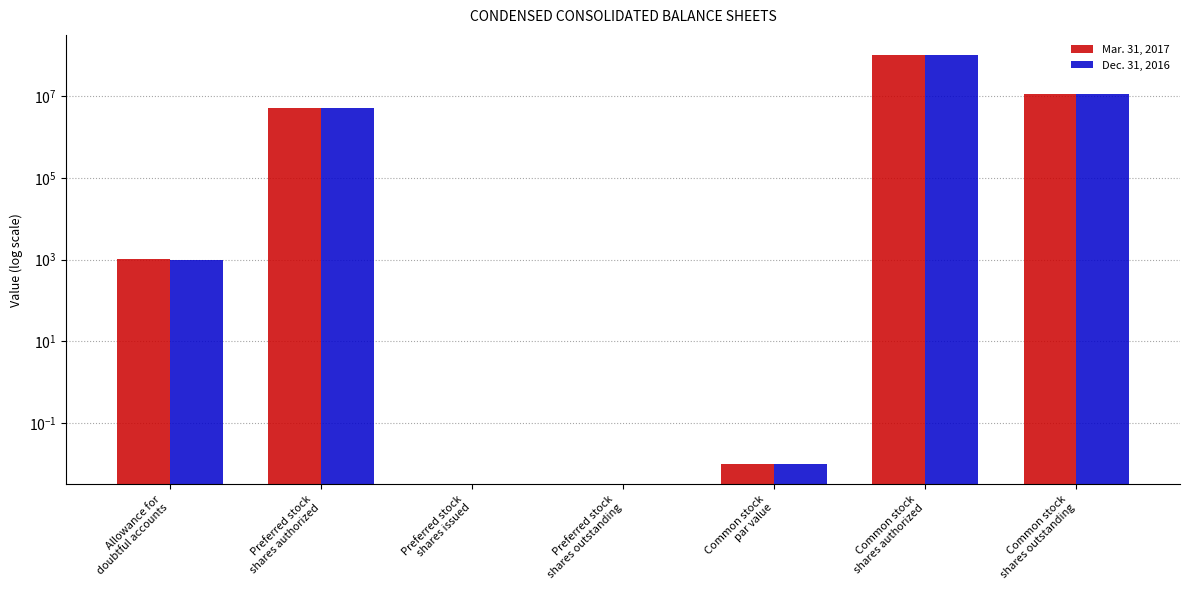

Does the chart contain stacked bars?

No